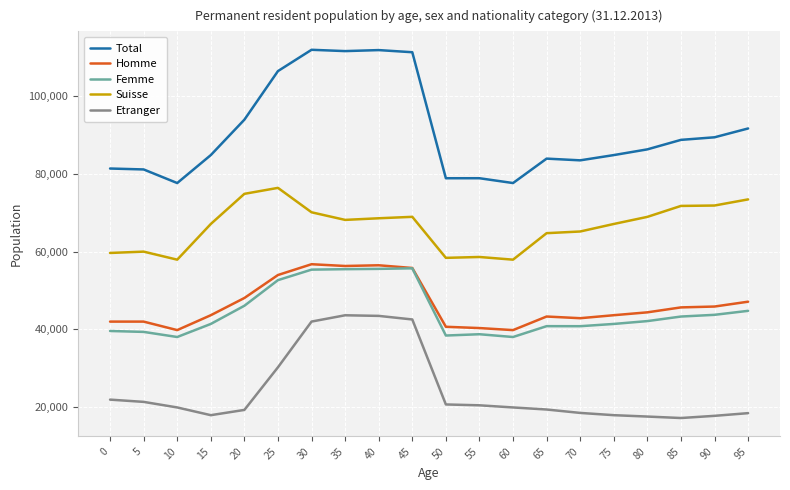

Which series changed the most between 25 and 90?

Total